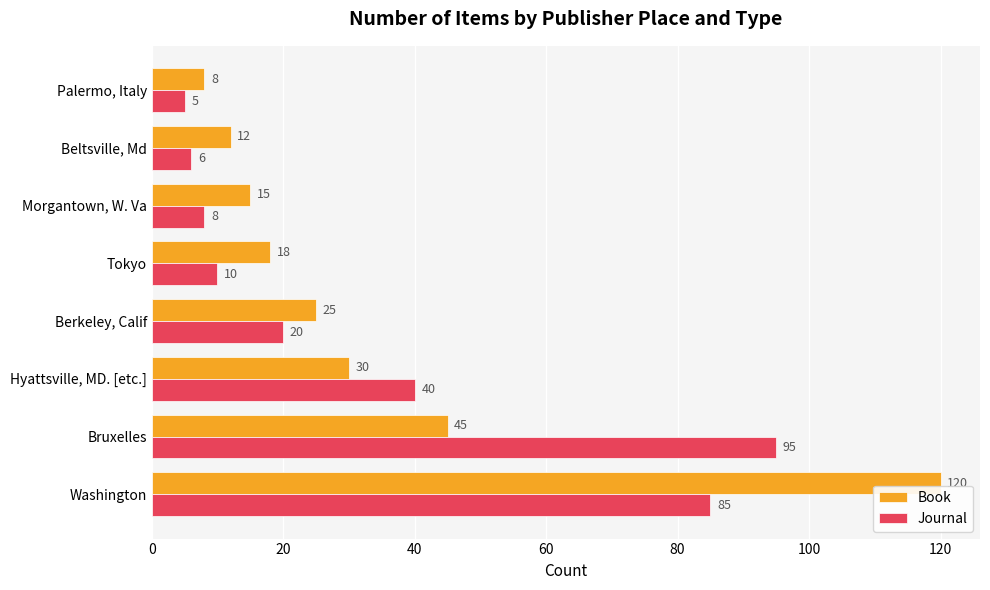

The value of Book at Berkeley, Calif is 25. True or false?

True